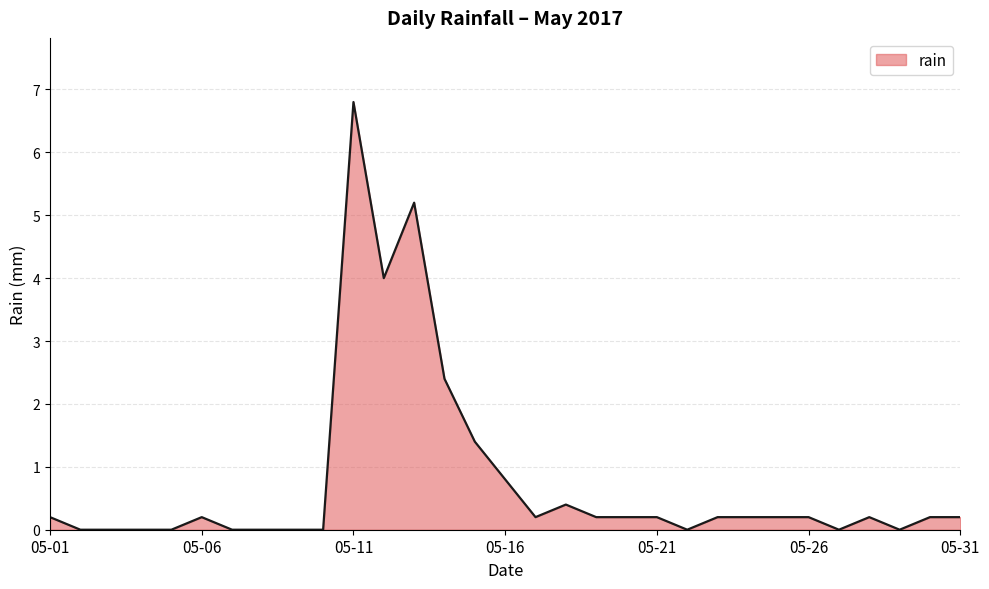

What is the difference between the maximum and minimum values?

6.8